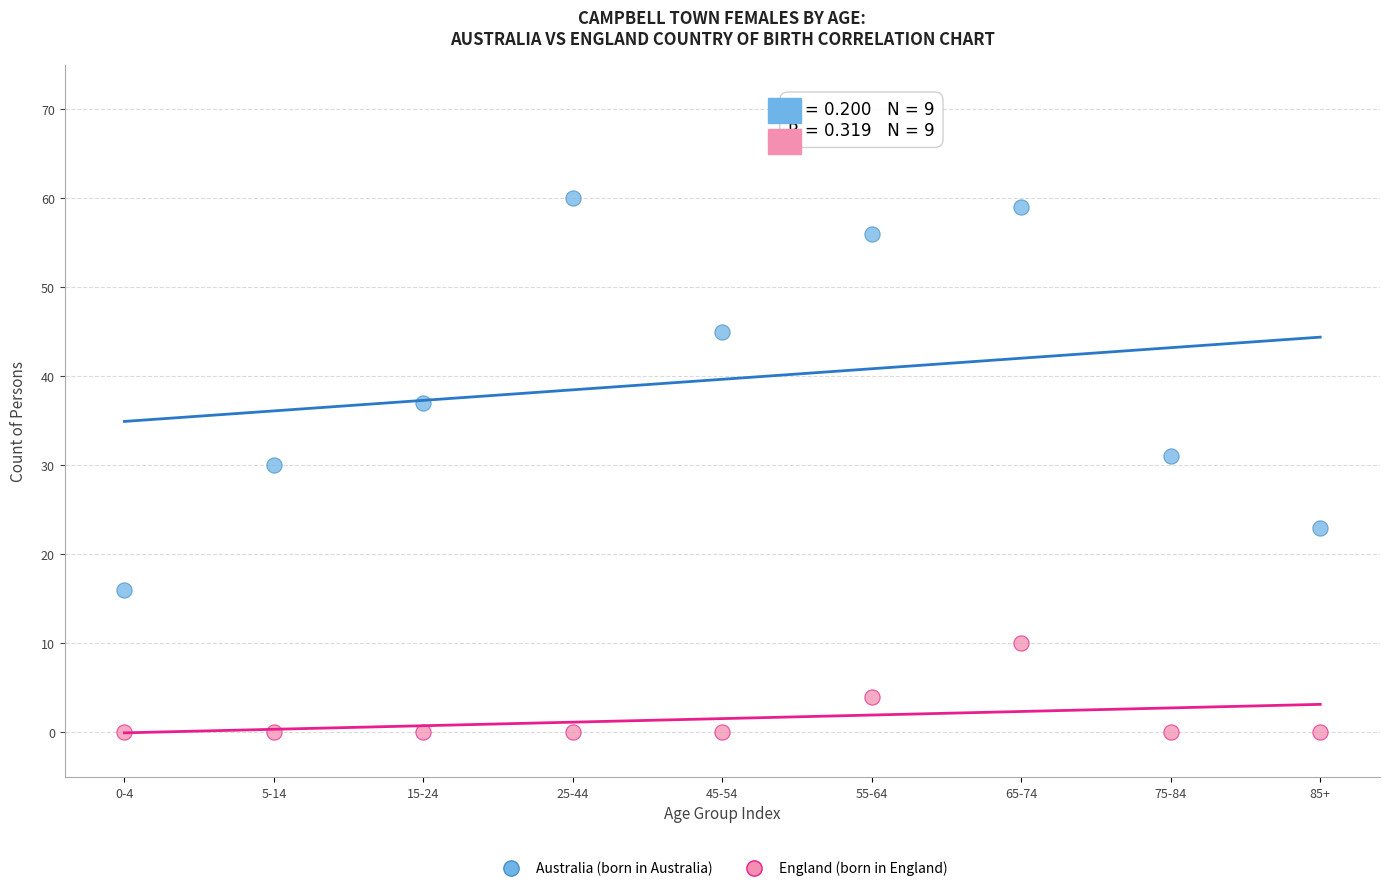

Across all data points, what is the range of Y values (max minus min)?

60